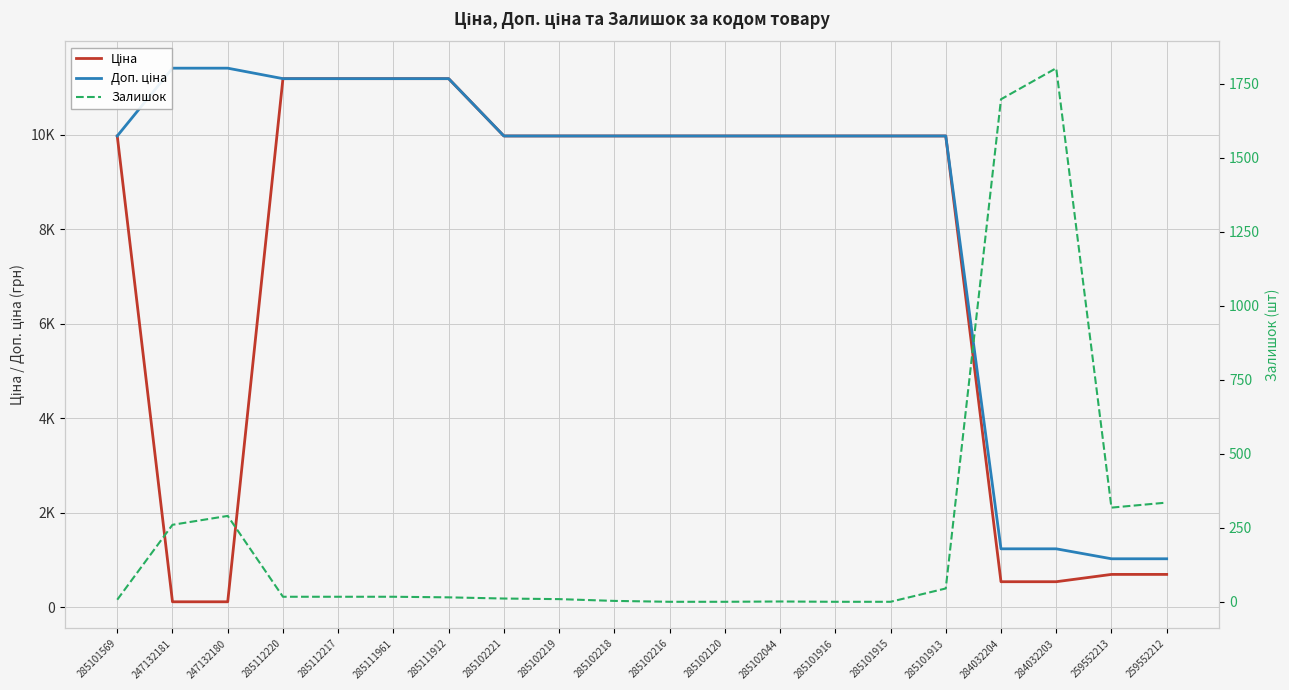

What is the difference between the maximum and minimum values in the Доп. ціна series?

10385.4